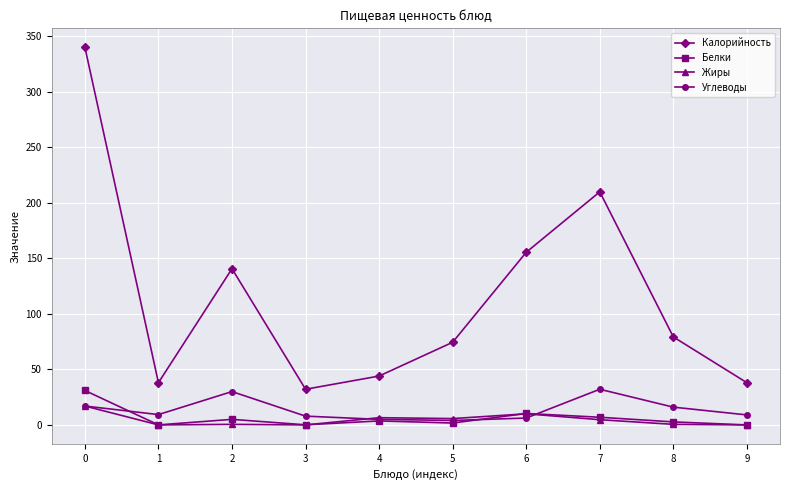

What is the difference between the second highest and second lowest values in the Углеводы series?

25.0